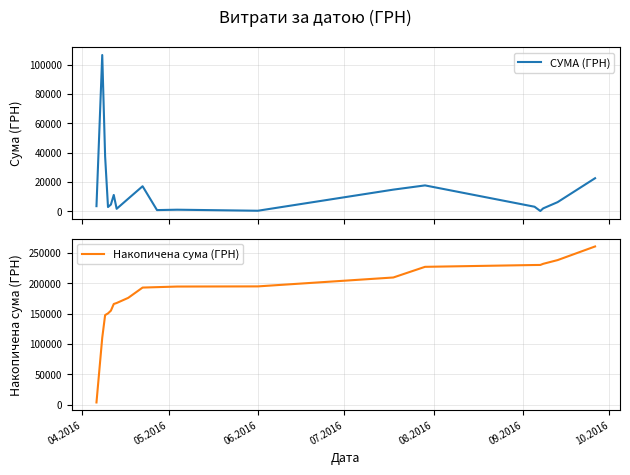

What is the maximum value for Накопичена сума (ГРН)?

260643.4